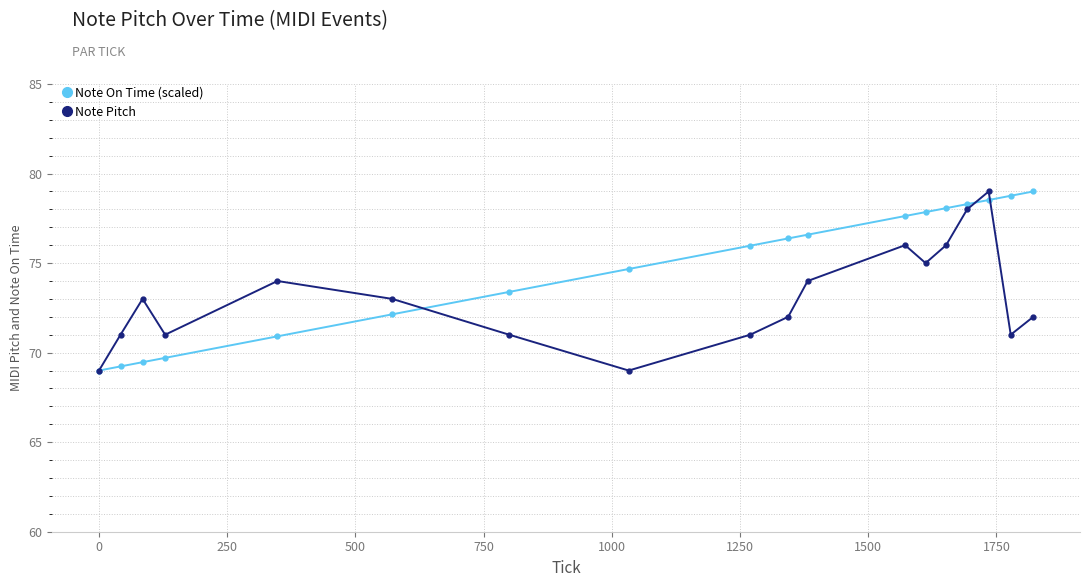

What is the maximum value for Note On Time (scaled)?

79.0